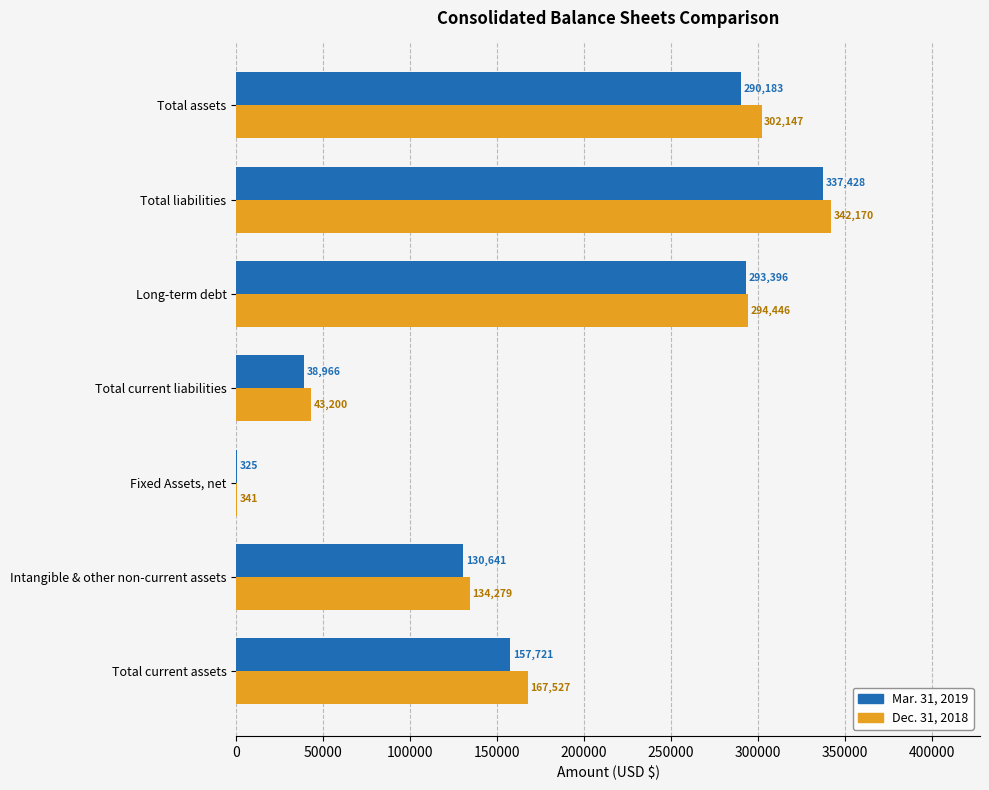

What is the sum of all Dec. 31, 2018 values?

1284110